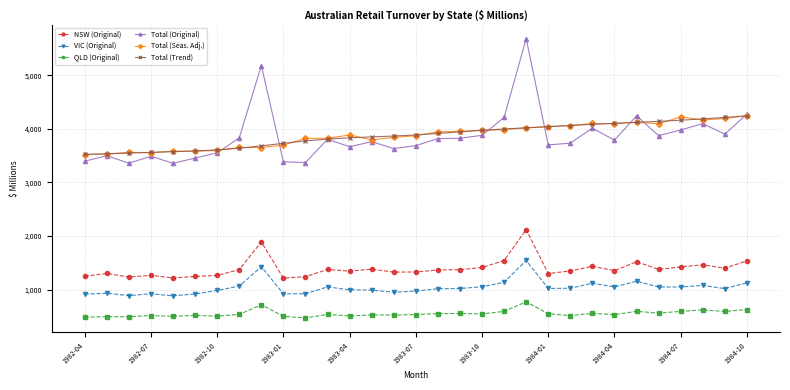

Count the number of categories in the chart.

31